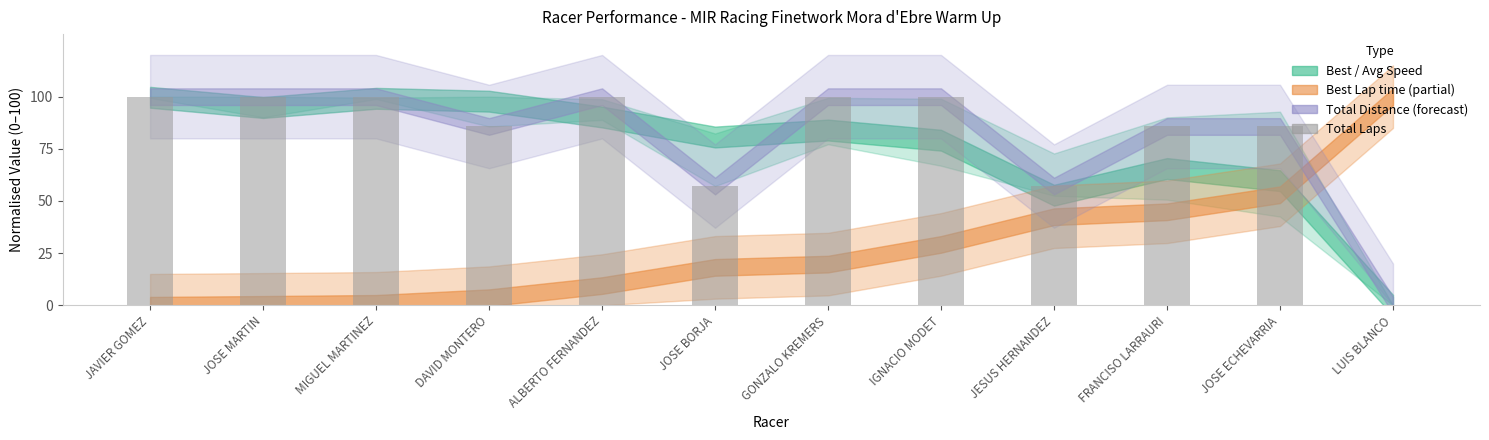

Which has a higher value, IGNACIO MODET or FRANCISO LARRAURI?

IGNACIO MODET